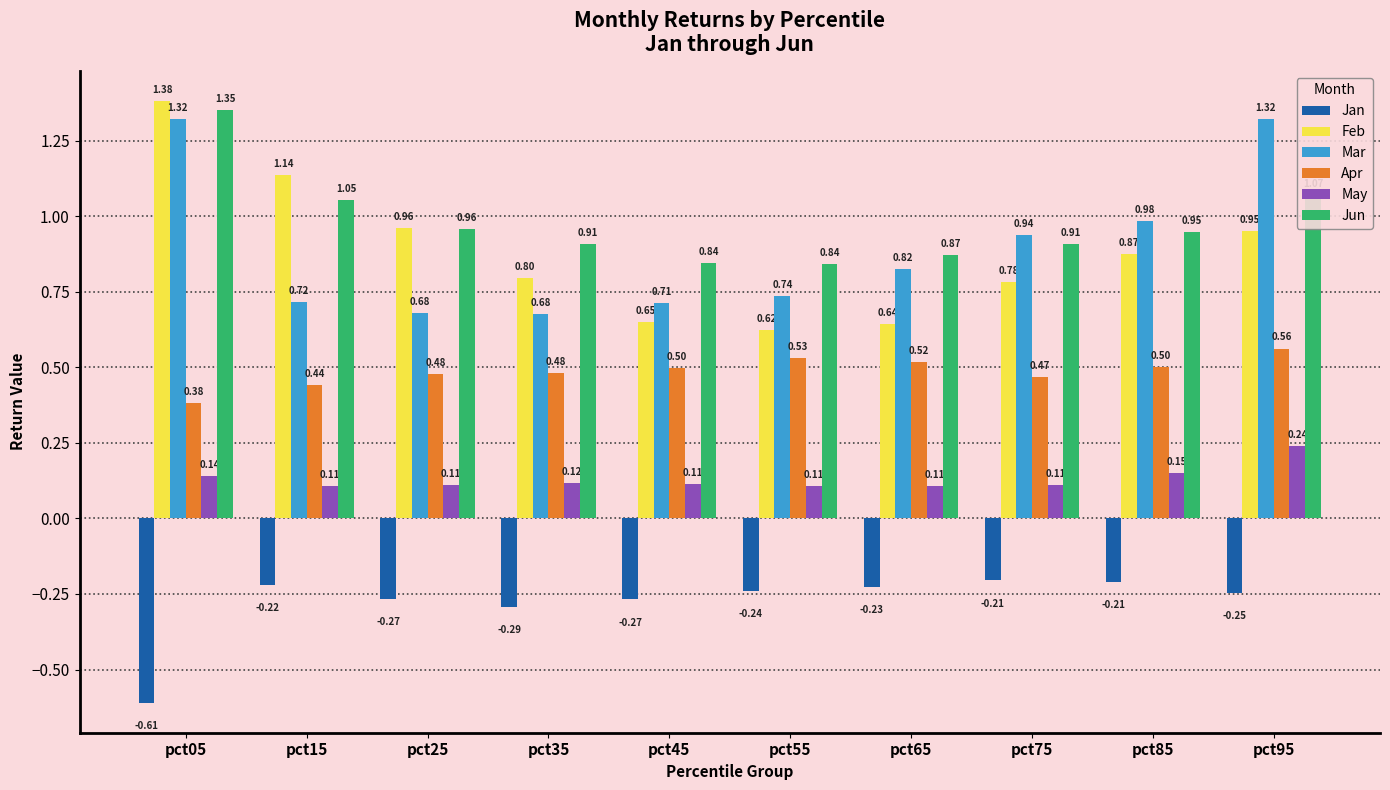

At which category is the sum across all series the highest?

pct05